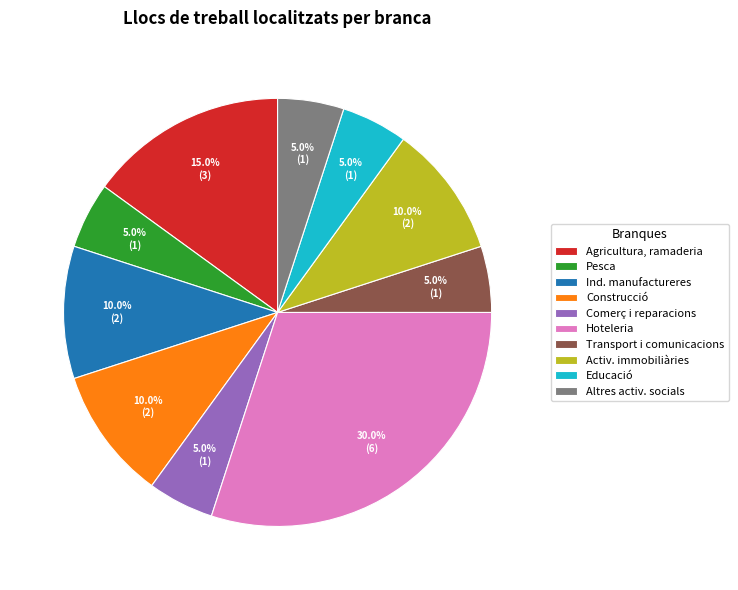

Does Pesca represent more than half of the total?

No